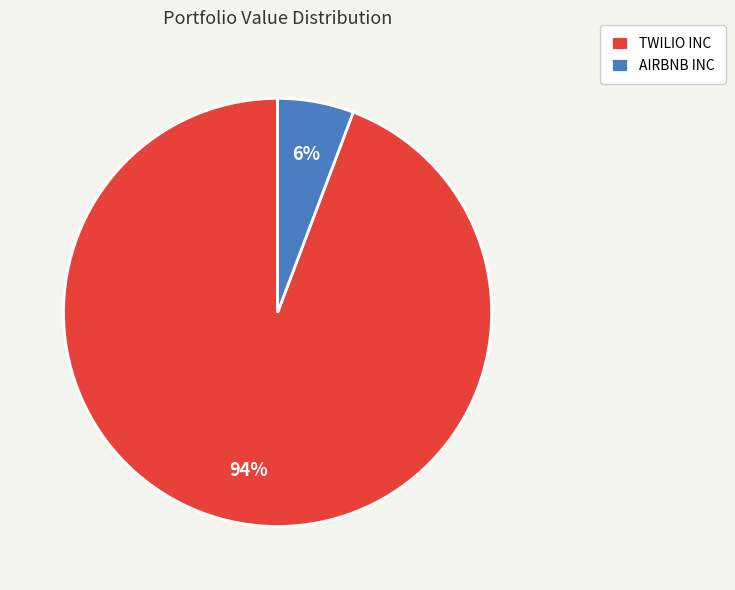

The AIRBNB INC slice represents 19% of the pie. True or false?

False